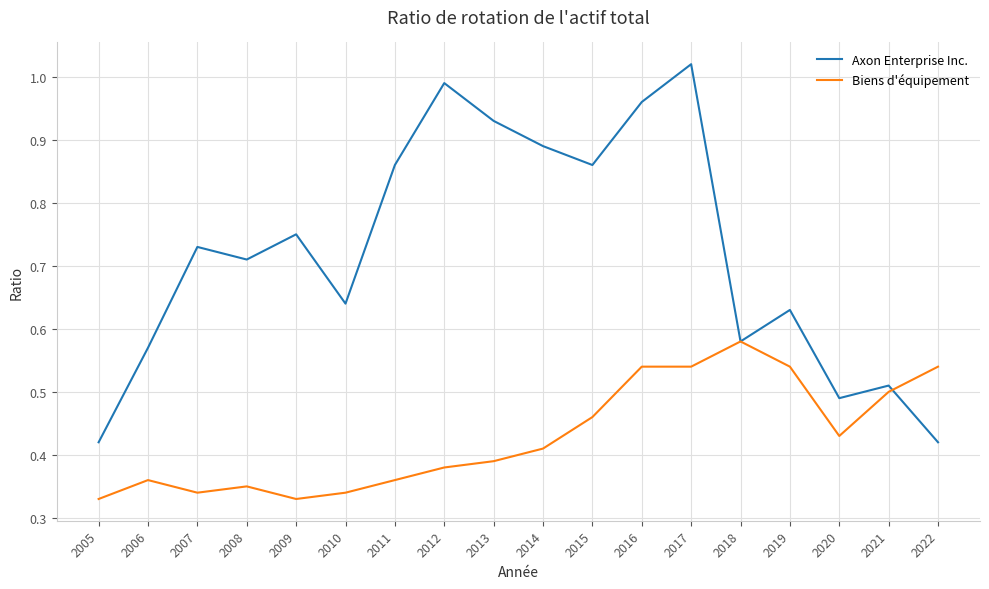

List the series in order of their overall mean, highest first.

Axon Enterprise Inc., Biens d'équipement